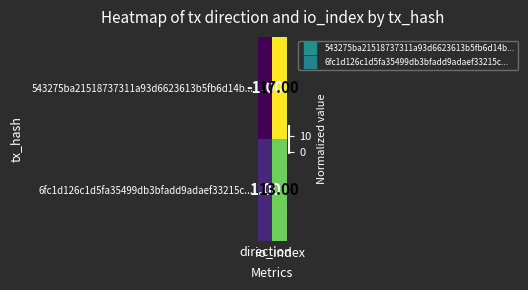

What is the average value of the 543275ba21518737311a93d6623613b5fb6d14b... series?

8